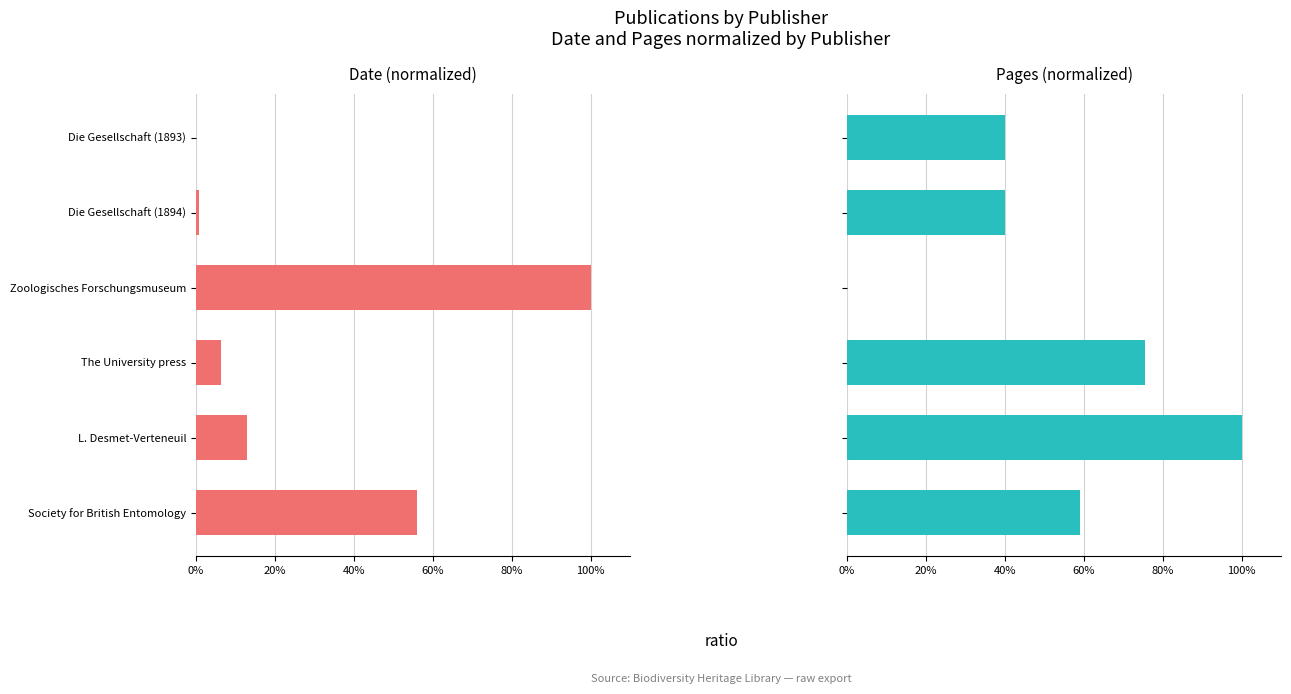

Which series changed the most between Die Gesellschaft (1893) and Die Gesellschaft (1894)?

Date (normalized)